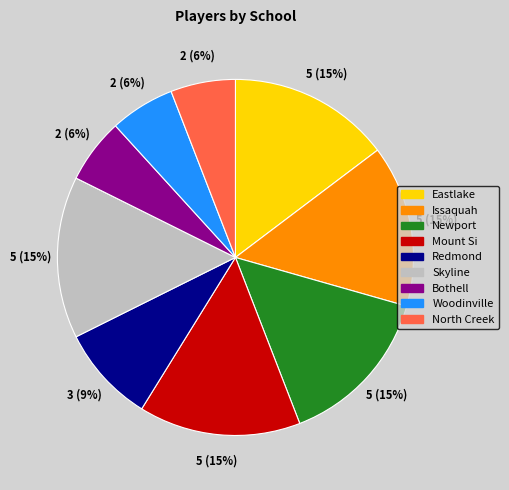

Which has a higher value, Woodinville or Eastlake?

Eastlake